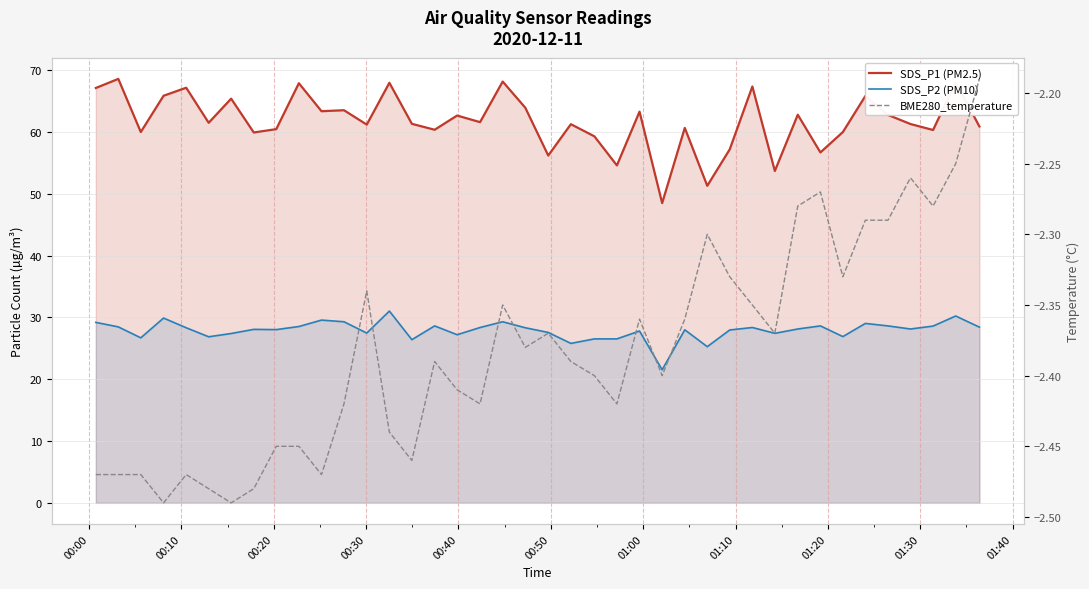

What are all the series names shown in the legend?

SDS_P1 (PM2.5), SDS_P2 (PM10), BME280_temperature